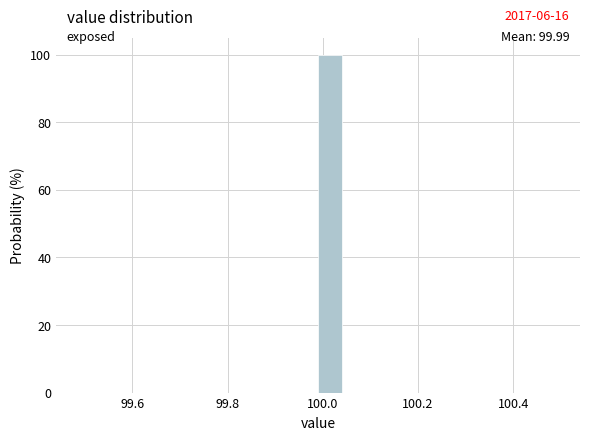

Read against the x-axis, roughly where is the centre of the tallest bar?

100.02